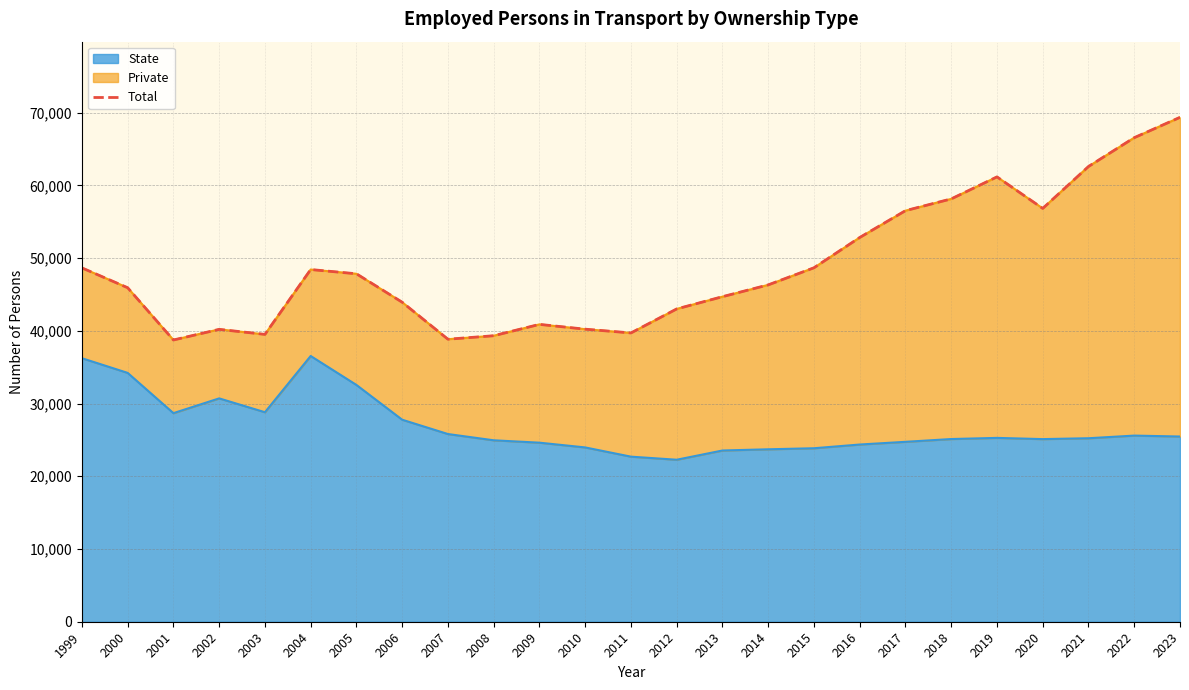

The value at 2013 is 44693.0. True or false?

True